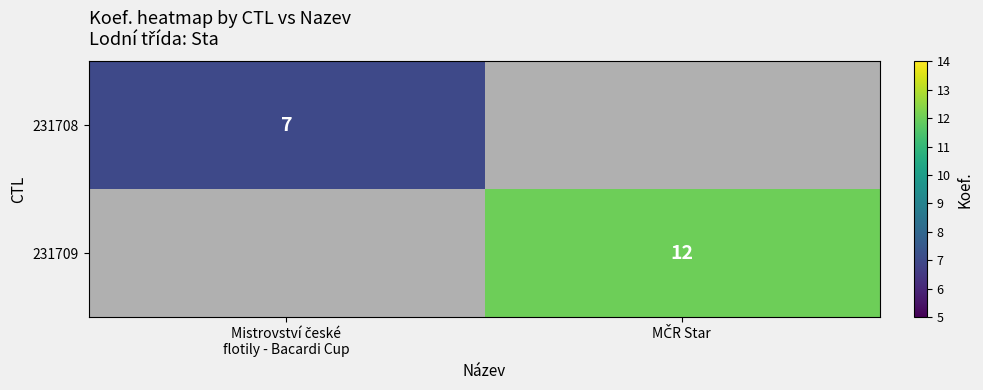

True or false: 231708 has a value of 12.5 at Mistrovství české flotily - Bacardi Cup.

False